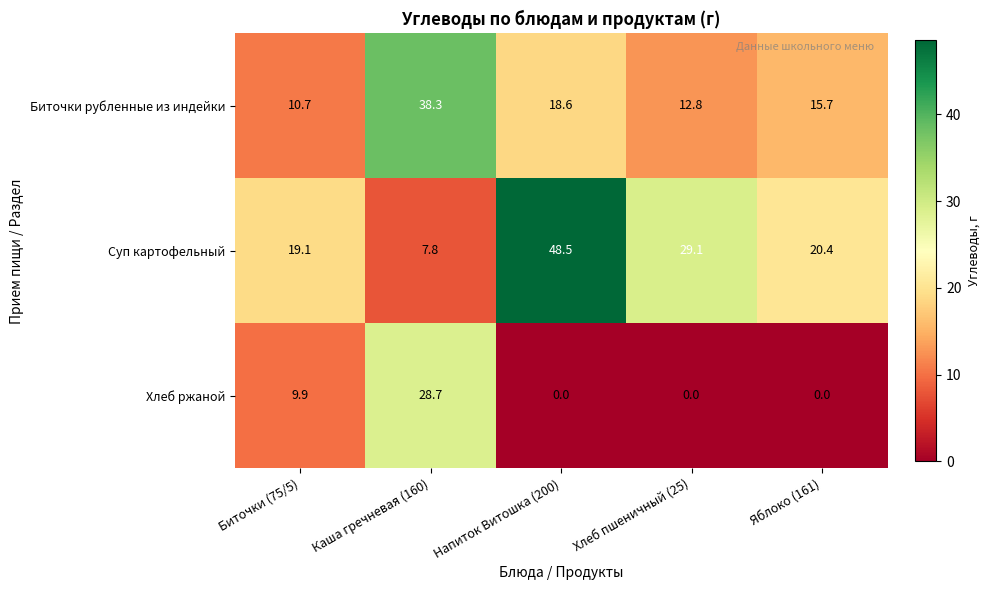

Reading left to right, list all the values displayed in this chart.

Биточки рубленные из индейки: 10.7	38.3	18.6	12.8	15.7
Суп картофельный: 19.1	7.8	48.5	29.1	20.4
Хлеб ржаной: 9.9	28.7	0.0	0.0	0.0